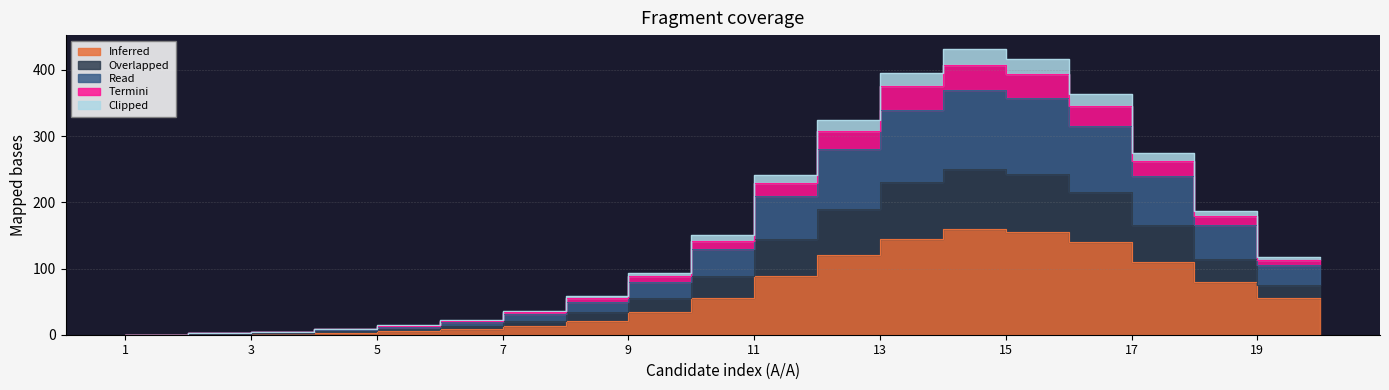

How many categories are shown in the chart?

20